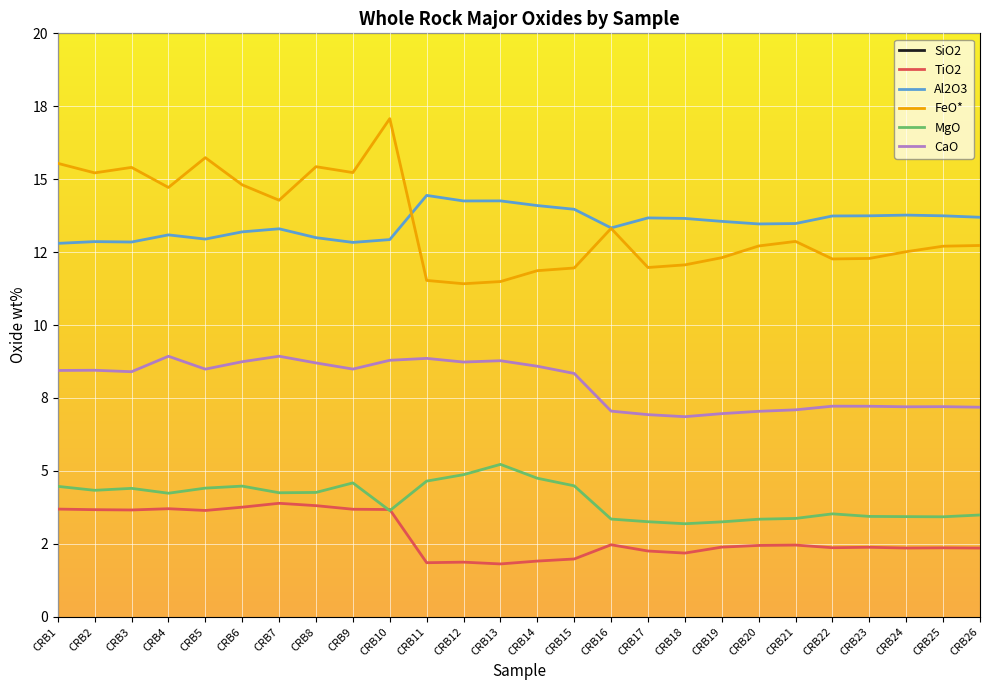

At which label is FeO* closest to 14?

CRB7